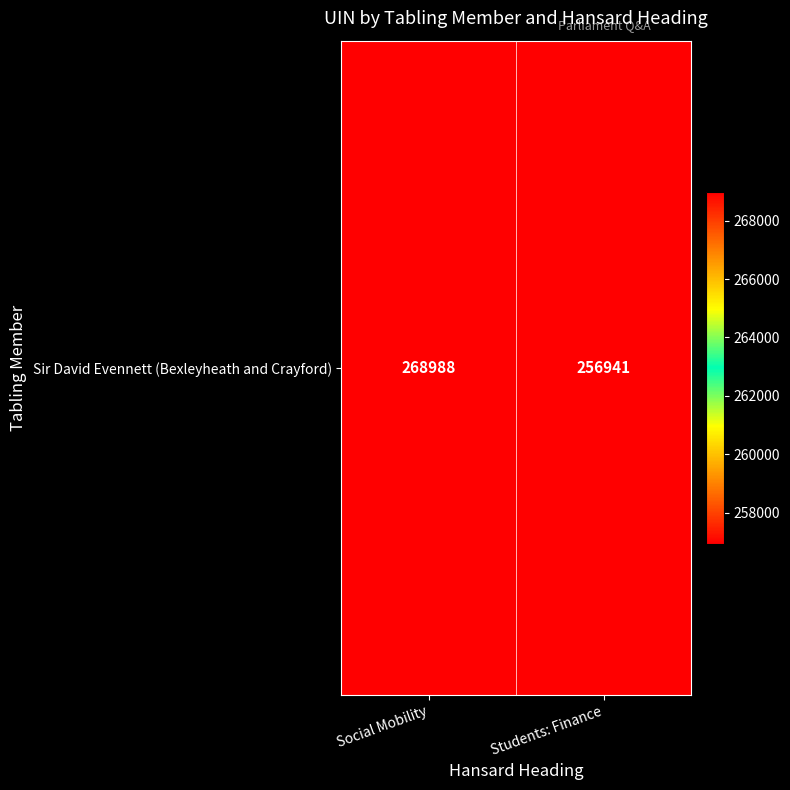

Read the value at Students: Finance.

256941